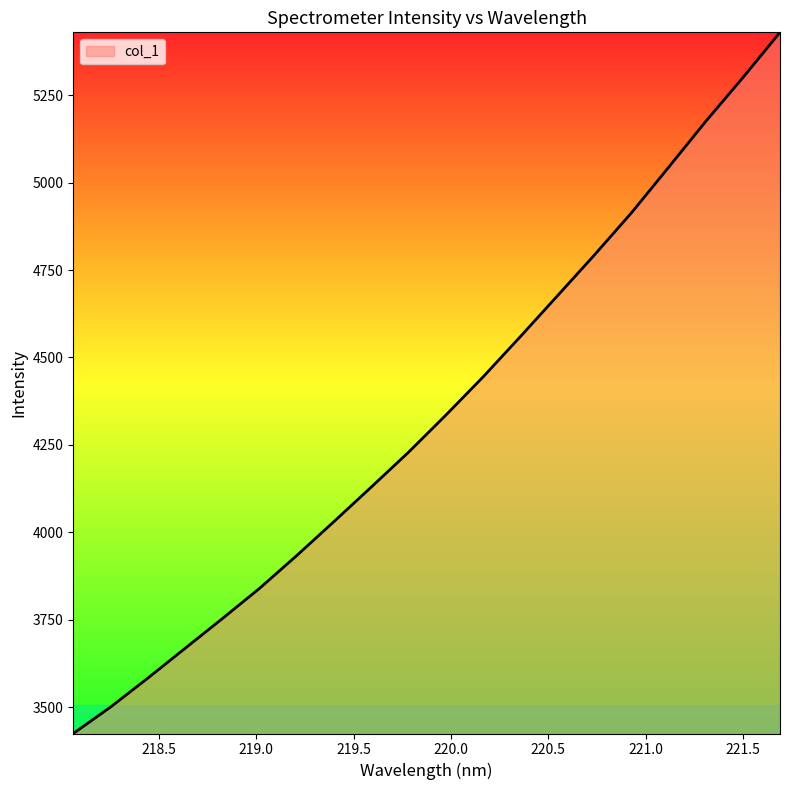

What is the smallest value displayed?

3424.2